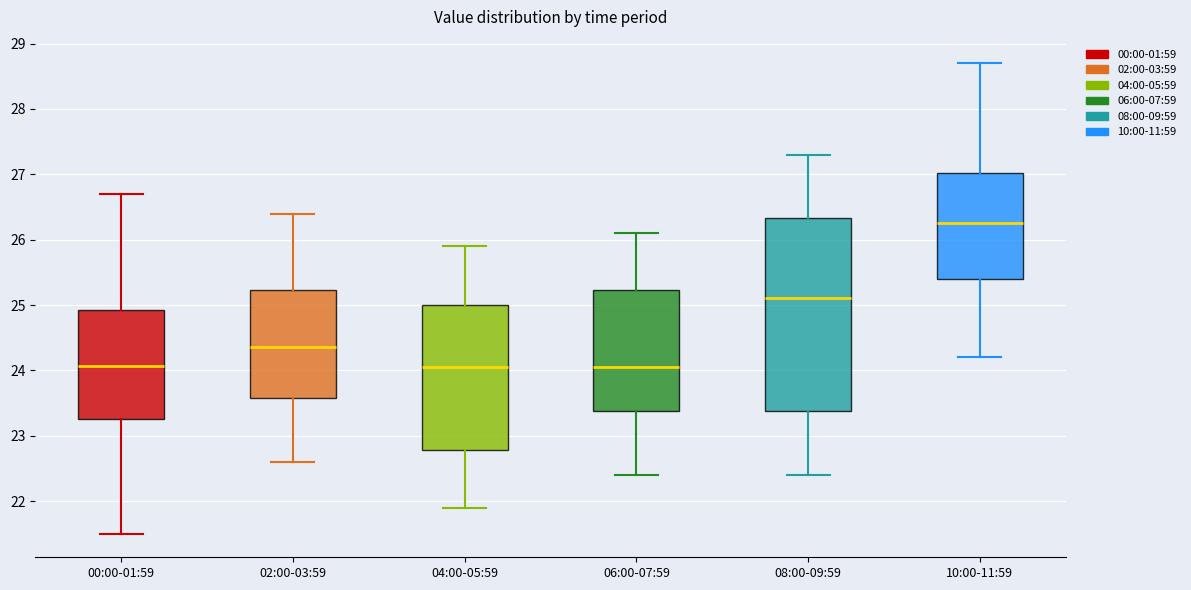

Reading left to right, read every box against the y-axis: the position of its median line, the range the box covers, and the ends of its whiskers. The values are not printed on the chart, so give them approximately, as read against the axis.

00:00-01:59: median 24.1, box 23.3 to 24.9, whiskers 21.5 to 26.7
02:00-03:59: median 24.4, box 23.6 to 25.2, whiskers 22.6 to 26.4
04:00-05:59: median 24.1, box 22.8 to 25.0, whiskers 21.9 to 25.9
06:00-07:59: median 24.1, box 23.4 to 25.2, whiskers 22.4 to 26.1
08:00-09:59: median 25.1, box 23.4 to 26.3, whiskers 22.4 to 27.3
10:00-11:59: median 26.3, box 25.4 to 27.0, whiskers 24.2 to 28.7